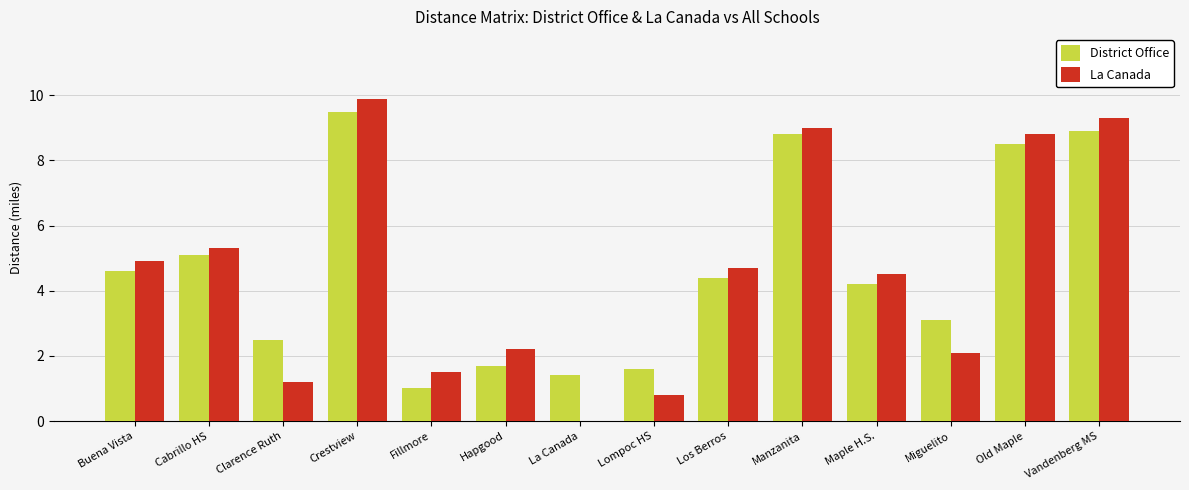

What is the difference between the District Office values at La Canada and Los Berros?

3.0